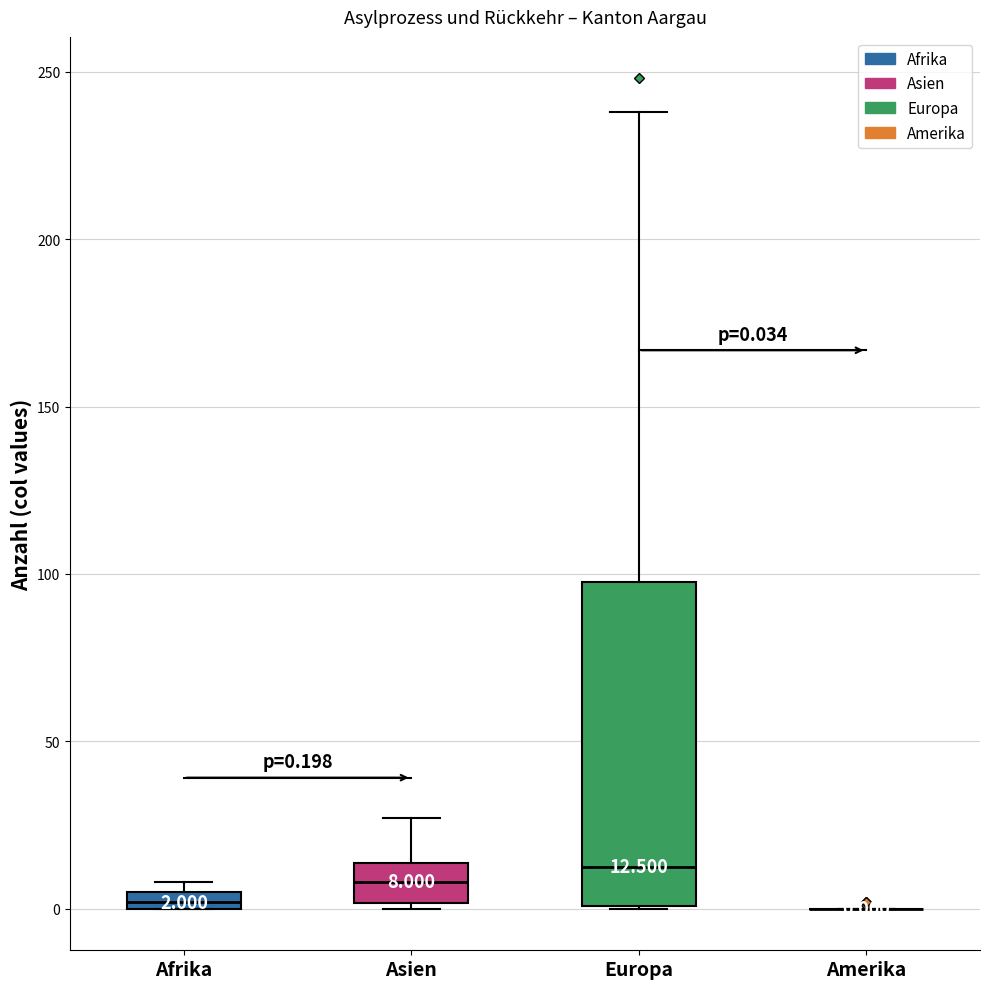

Comparing the boxes themselves (not the whiskers), which one is the tallest?

Europa